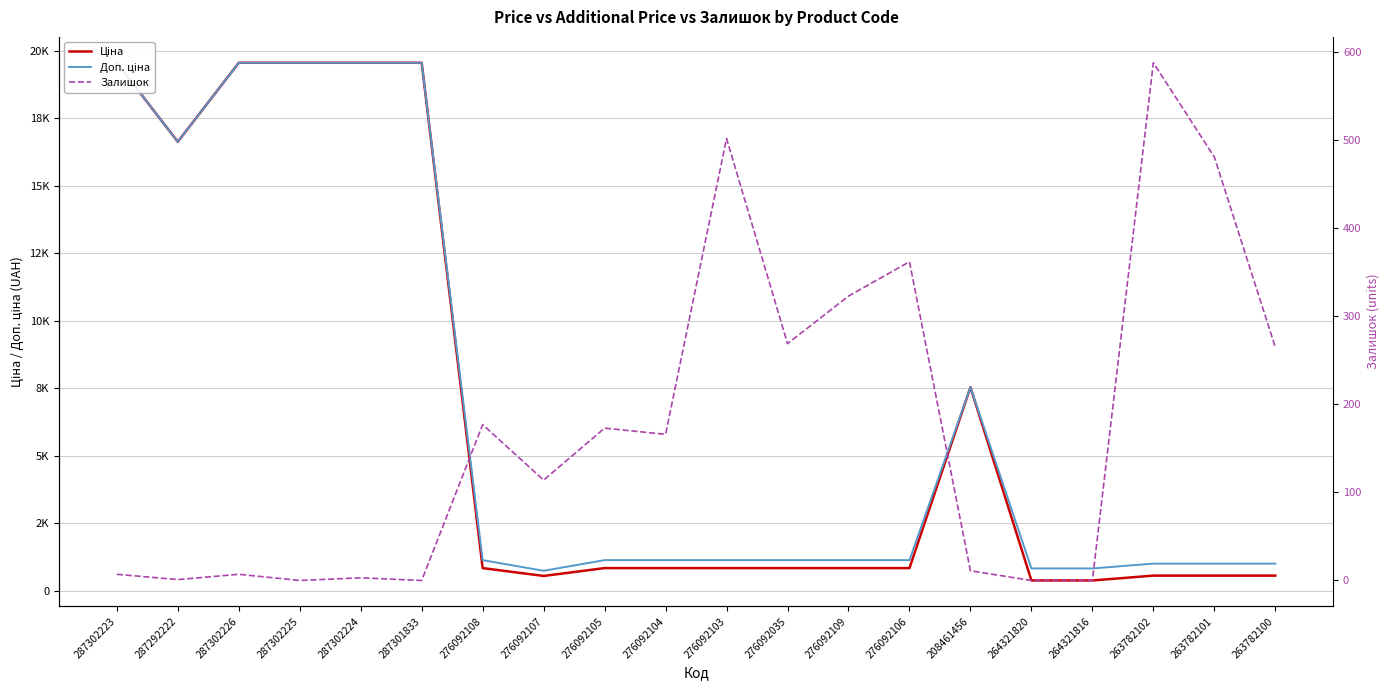

Count the number of data series in this chart.

3